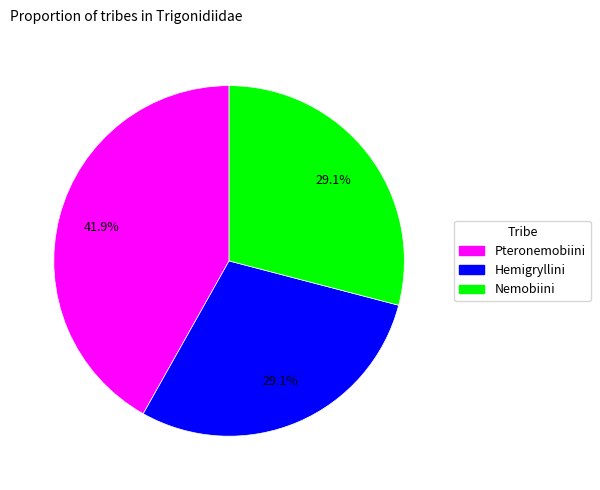

To the nearest percent, what portion does Pteronemobiini represent?

42%